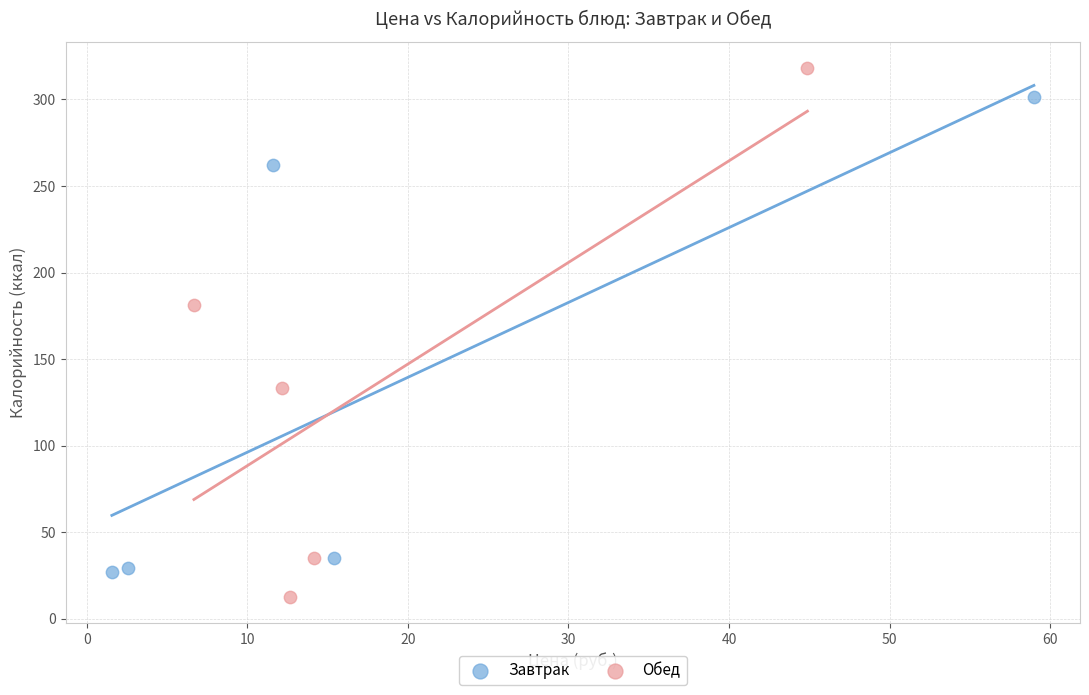

Which series reaches the maximum Y coordinate?

Обед